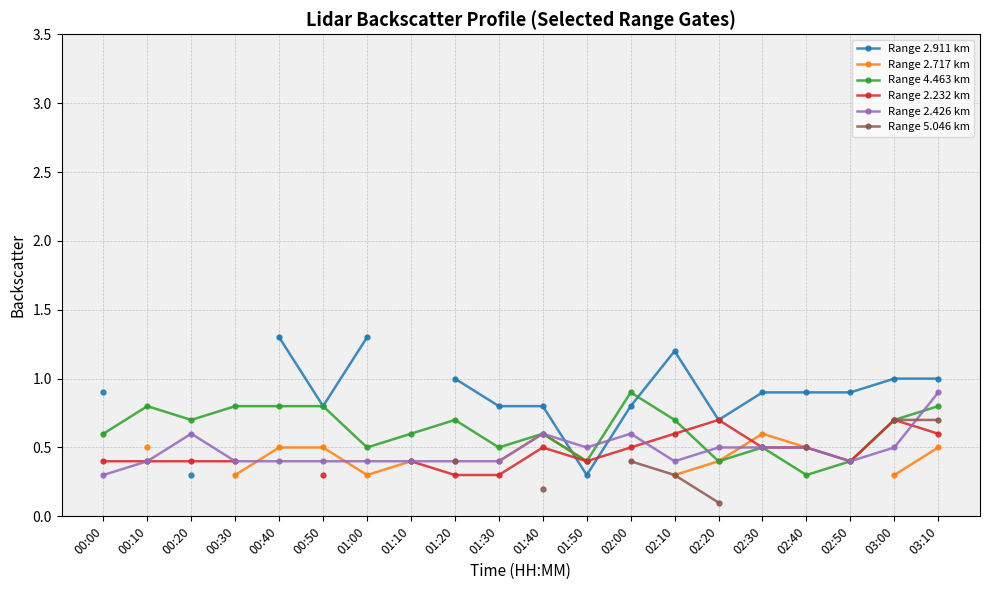

Does the chart display data point markers on the line(s)?

Yes